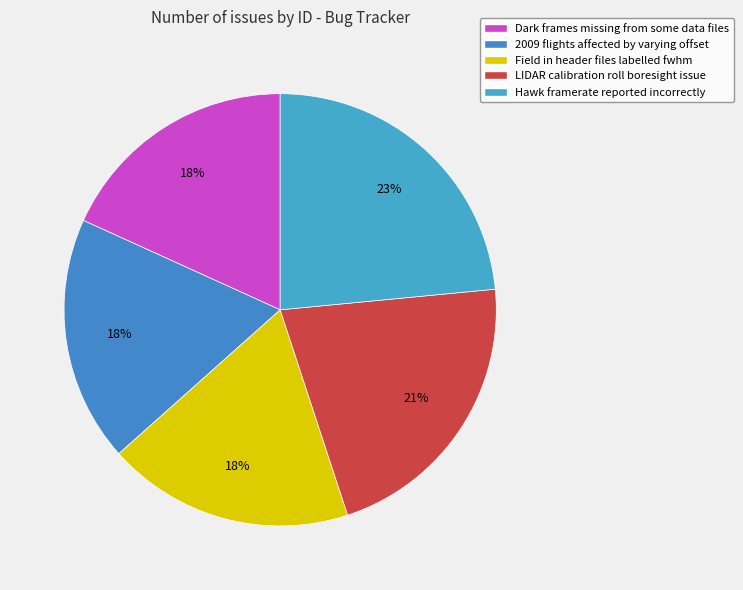

Does any single category account for the majority?

No